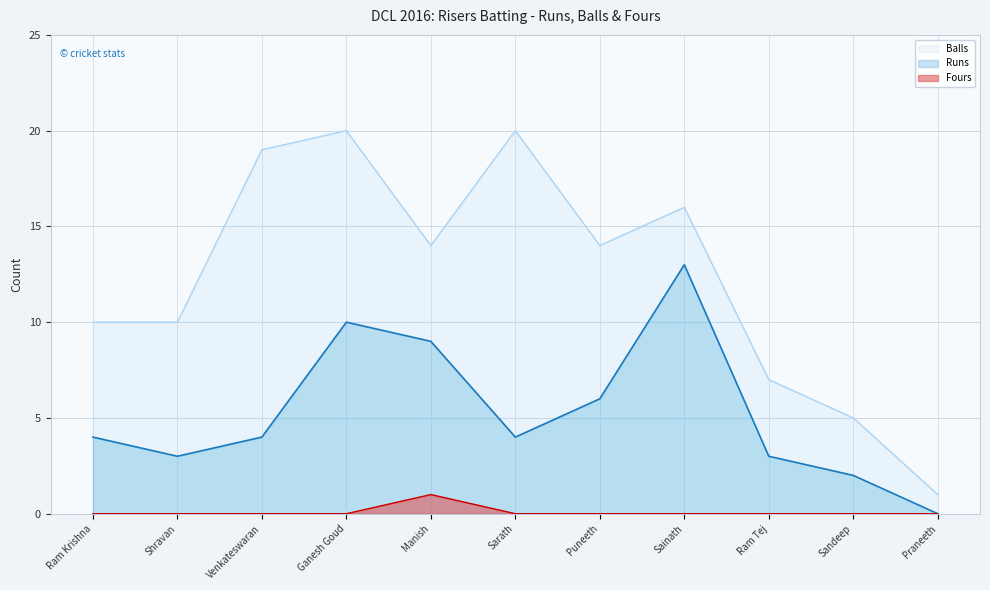

What is the label of the 9th point from the right?

Venkateswaran